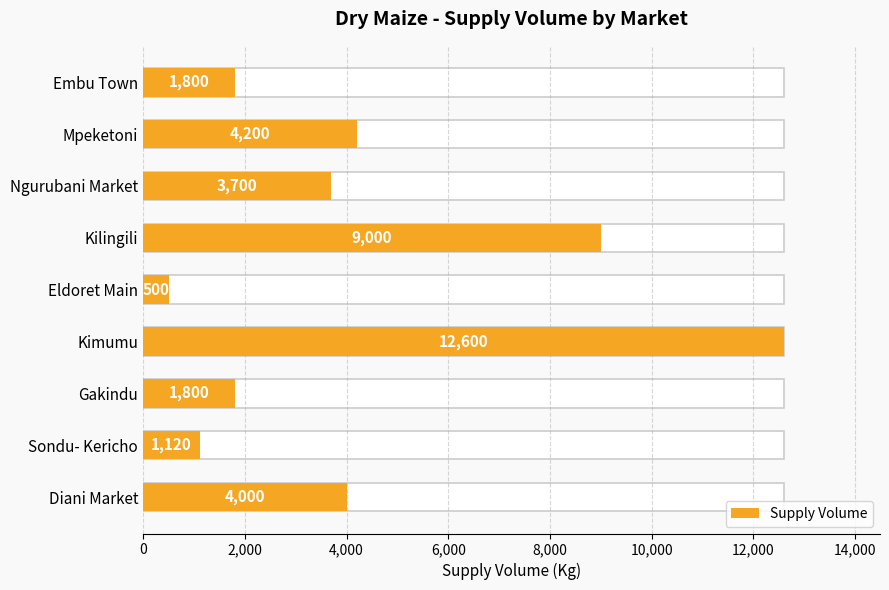

How many bars are there in total?

9